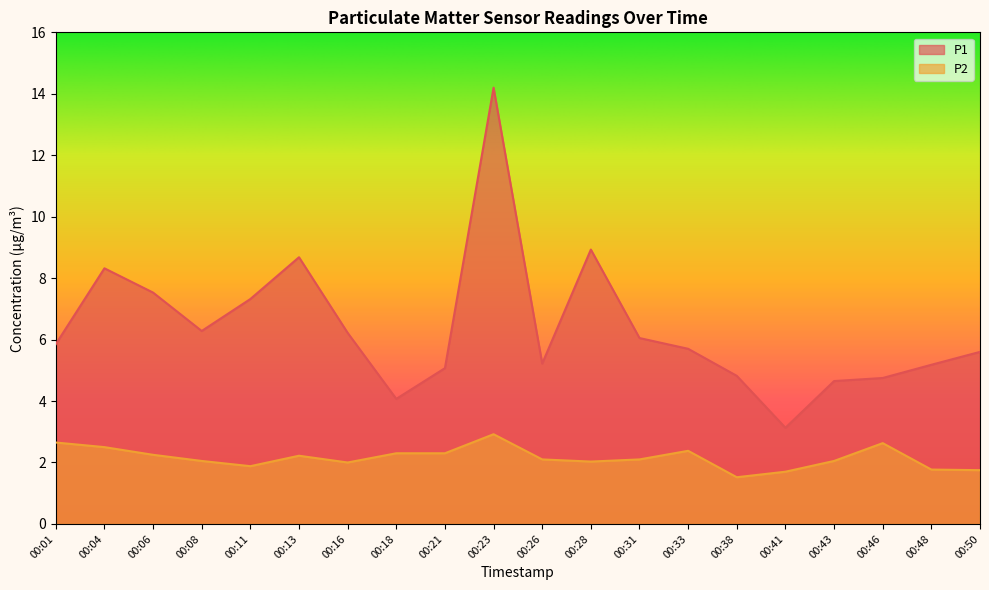

What is the maximum value for P1?

14.2